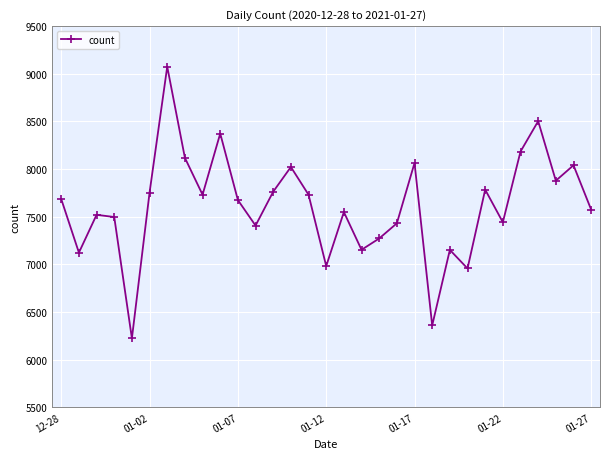

What is the smallest value displayed?

6223